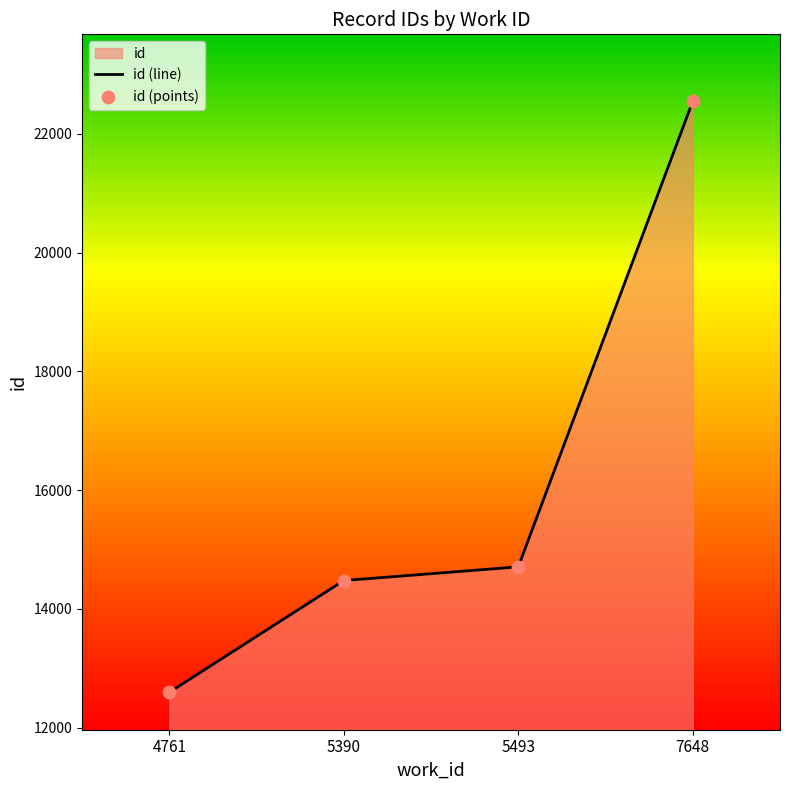

Which series reaches the maximum Y coordinate?

id (line)